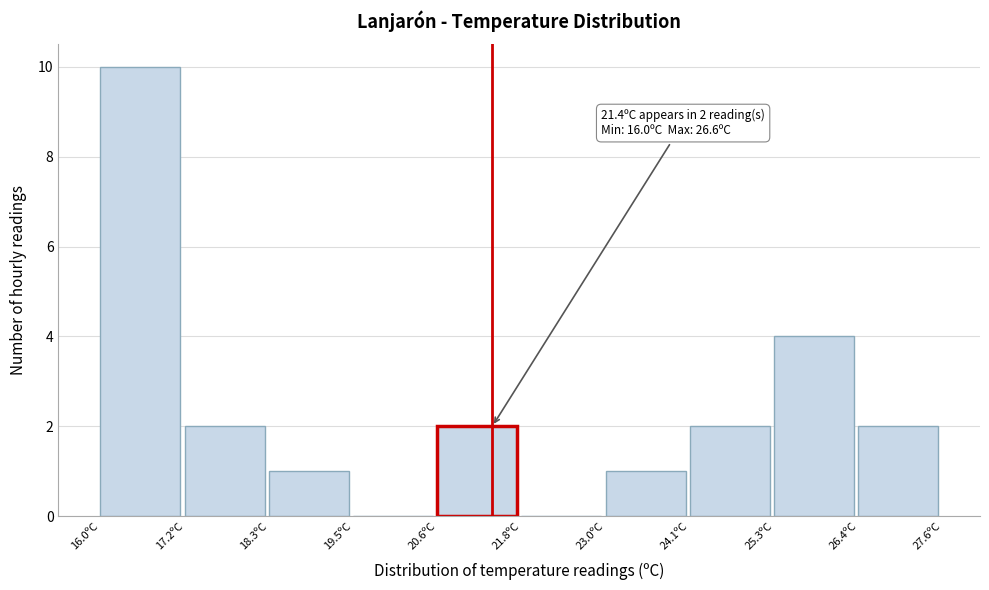

Which range on the x-axis has the tallest bar?

16.00 to 17.16